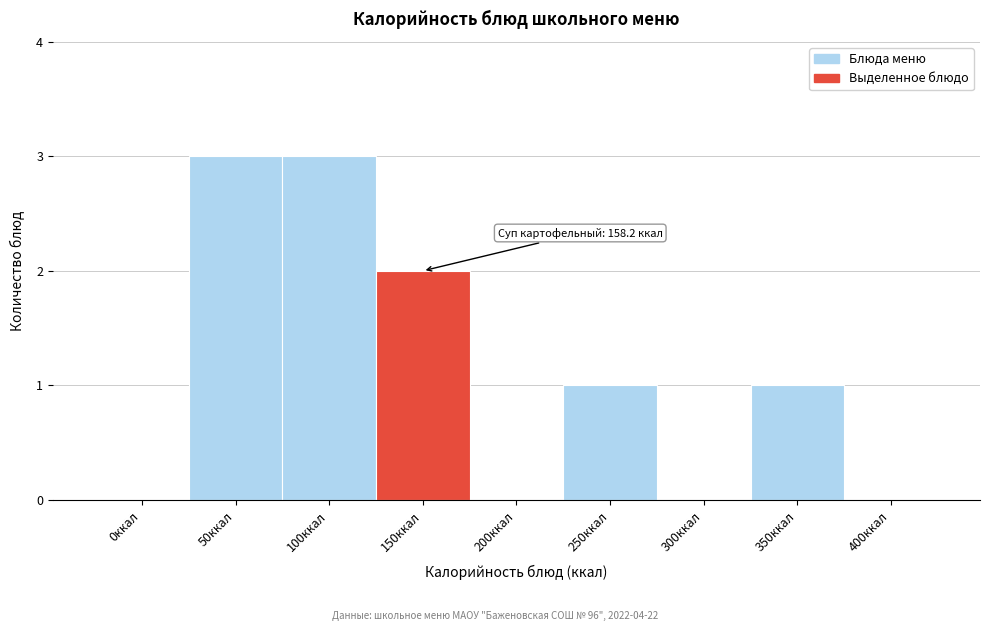

Reading left to right, transcribe all the data shown in this chart.

0ккал=0	50ккал=3	100ккал=3	150ккал=2	200ккал=0	250ккал=1	300ккал=0	350ккал=1	400ккал=0